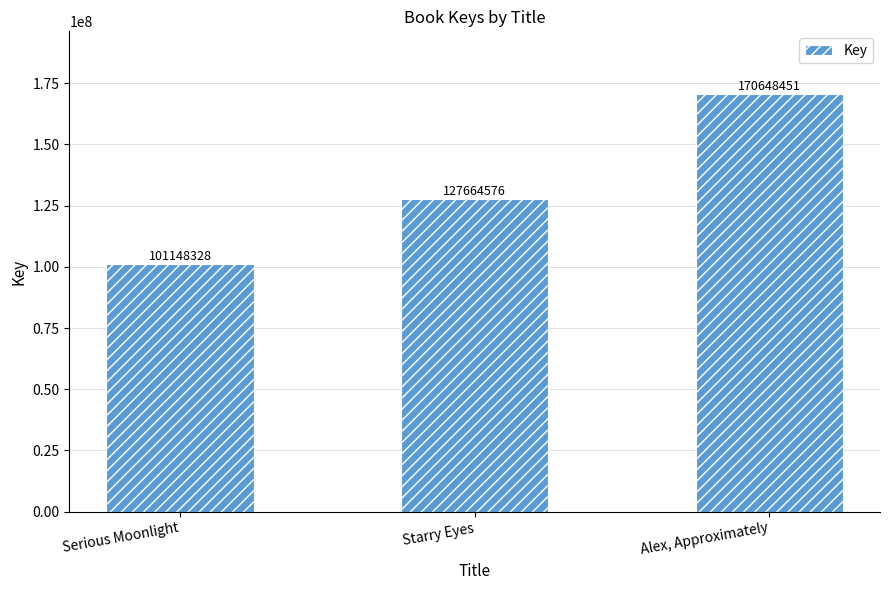

What is the maximum value shown in the chart?

170648451